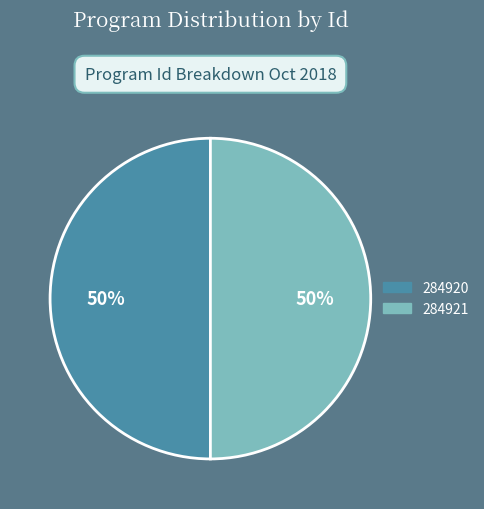

Approximately how many times larger is the value at 284920 compared to 284921?

1.0